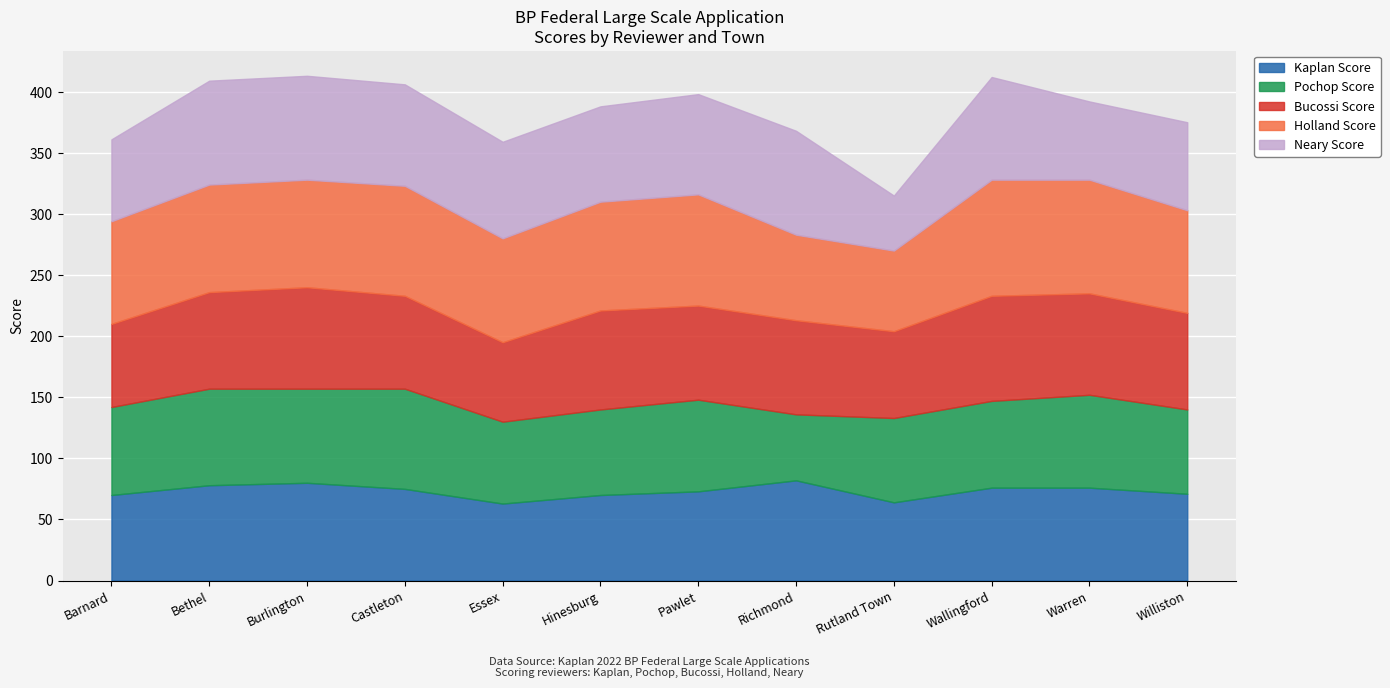

At which category does Bucossi Score reach its first local peak?

Burlington